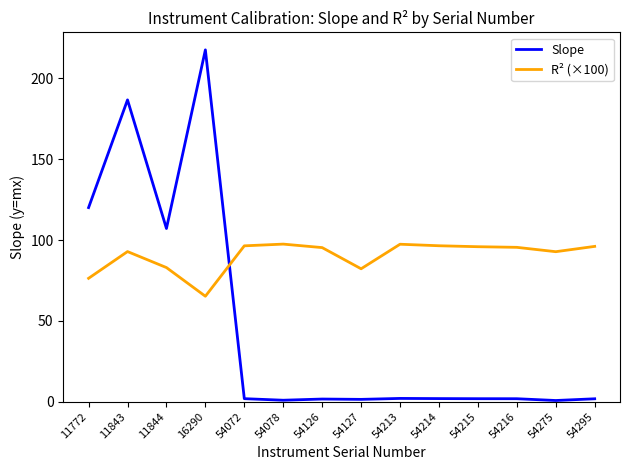

Which series has the largest range (max minus min)?

Slope